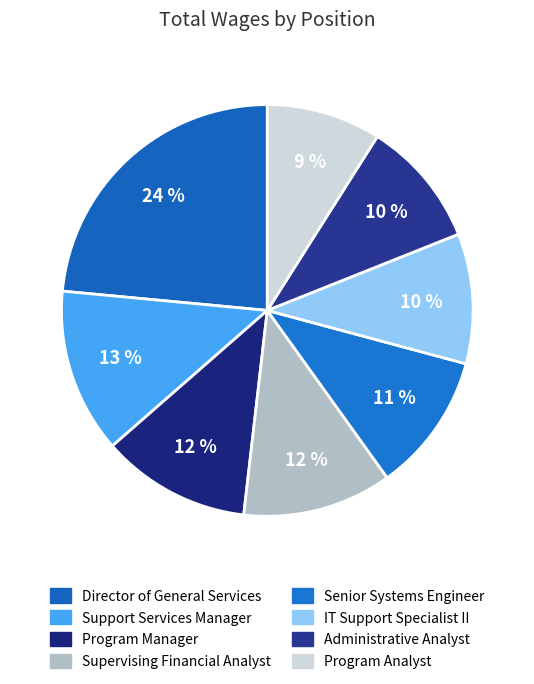

The Director of General Services slice represents 24% of the pie. True or false?

True